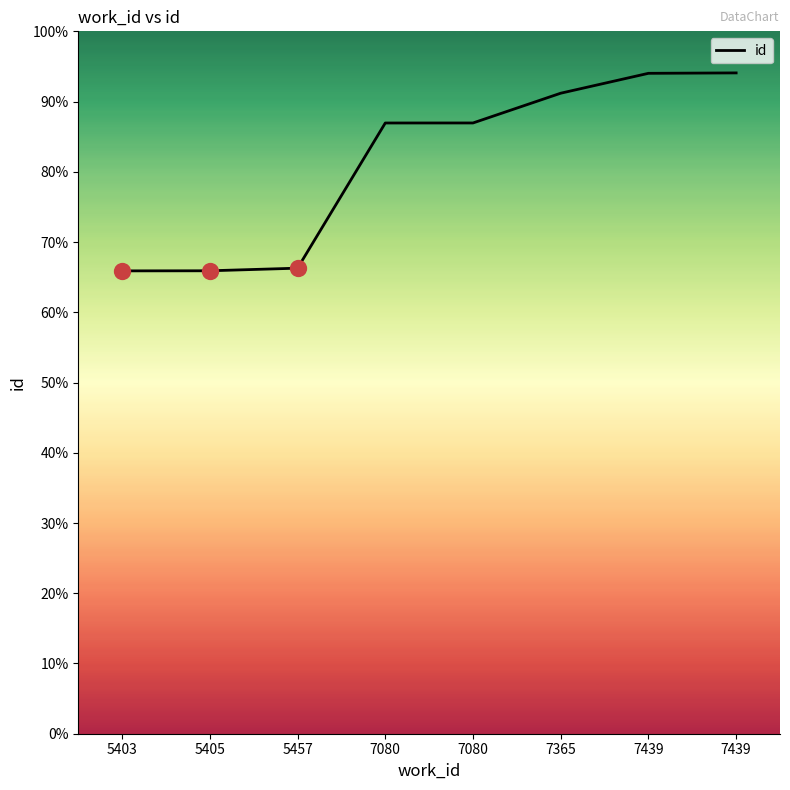

Approximately how many times larger is the value at 7080 compared to 5403?

1.3